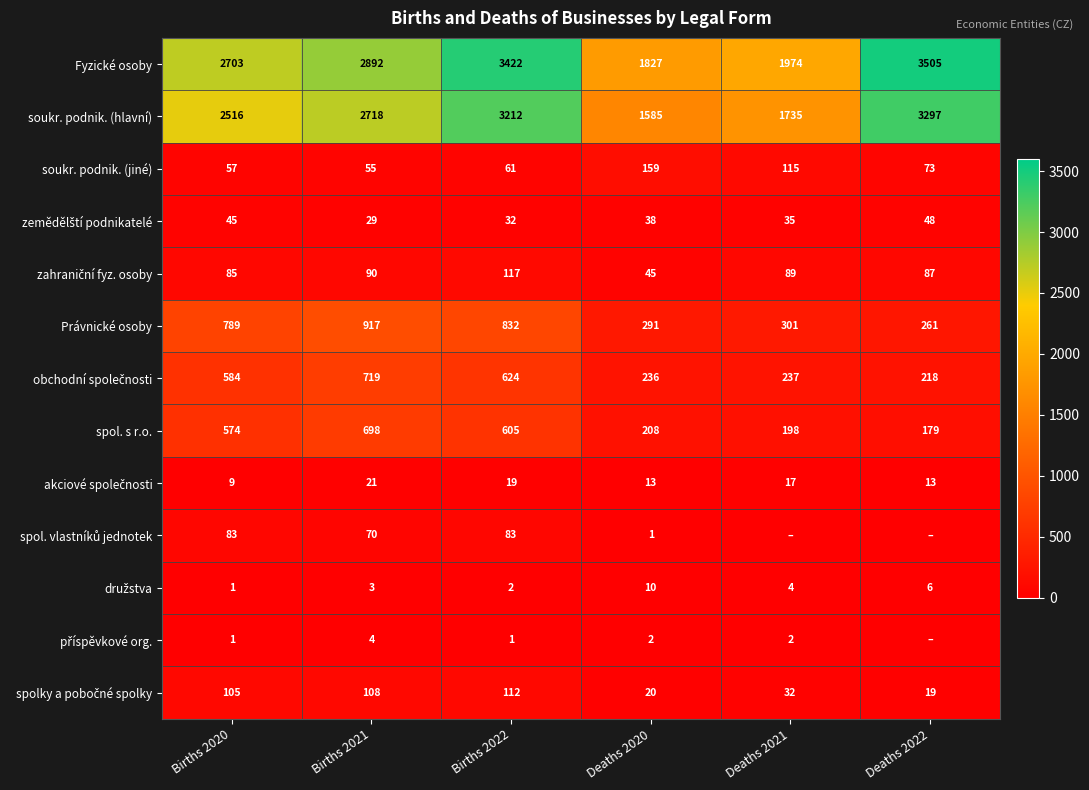

How many data points in spol. s r.o. are less than 574?

3